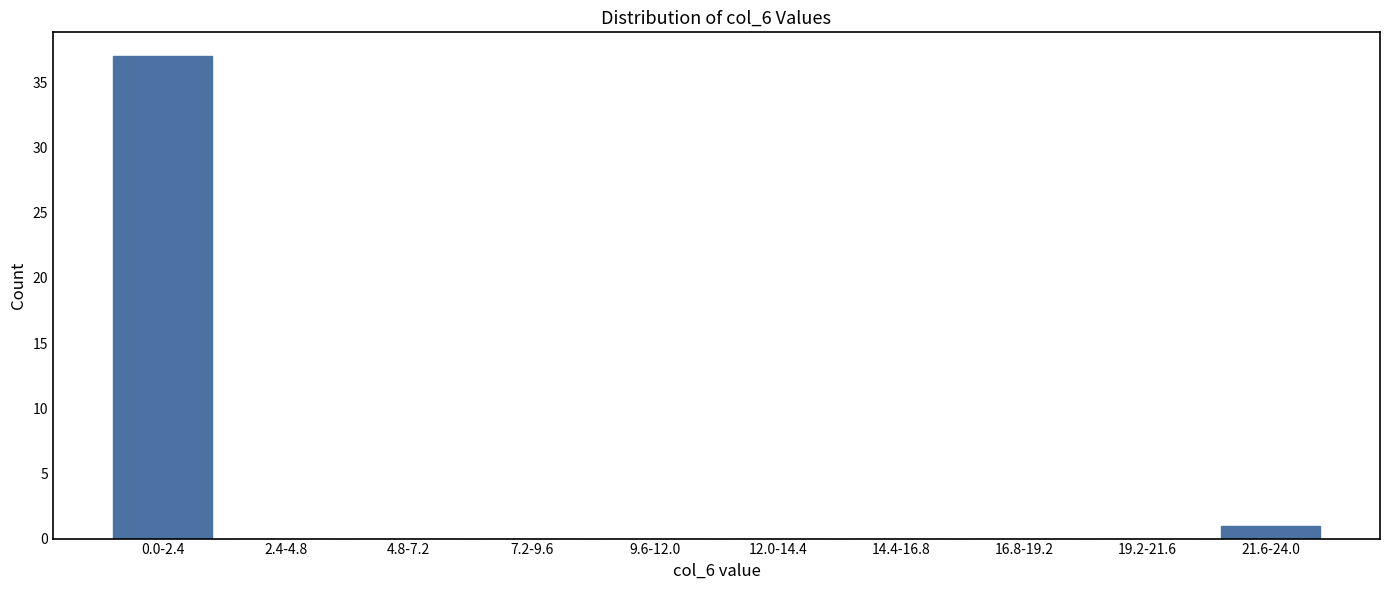

Reading left to right, transcribe all the data shown in this chart.

0.0-2.4=37	2.4-4.8=0	4.8-7.2=0	7.2-9.6=0	9.6-12.0=0	12.0-14.4=0	14.4-16.8=0	16.8-19.2=0	19.2-21.6=0	21.6-24.0=1